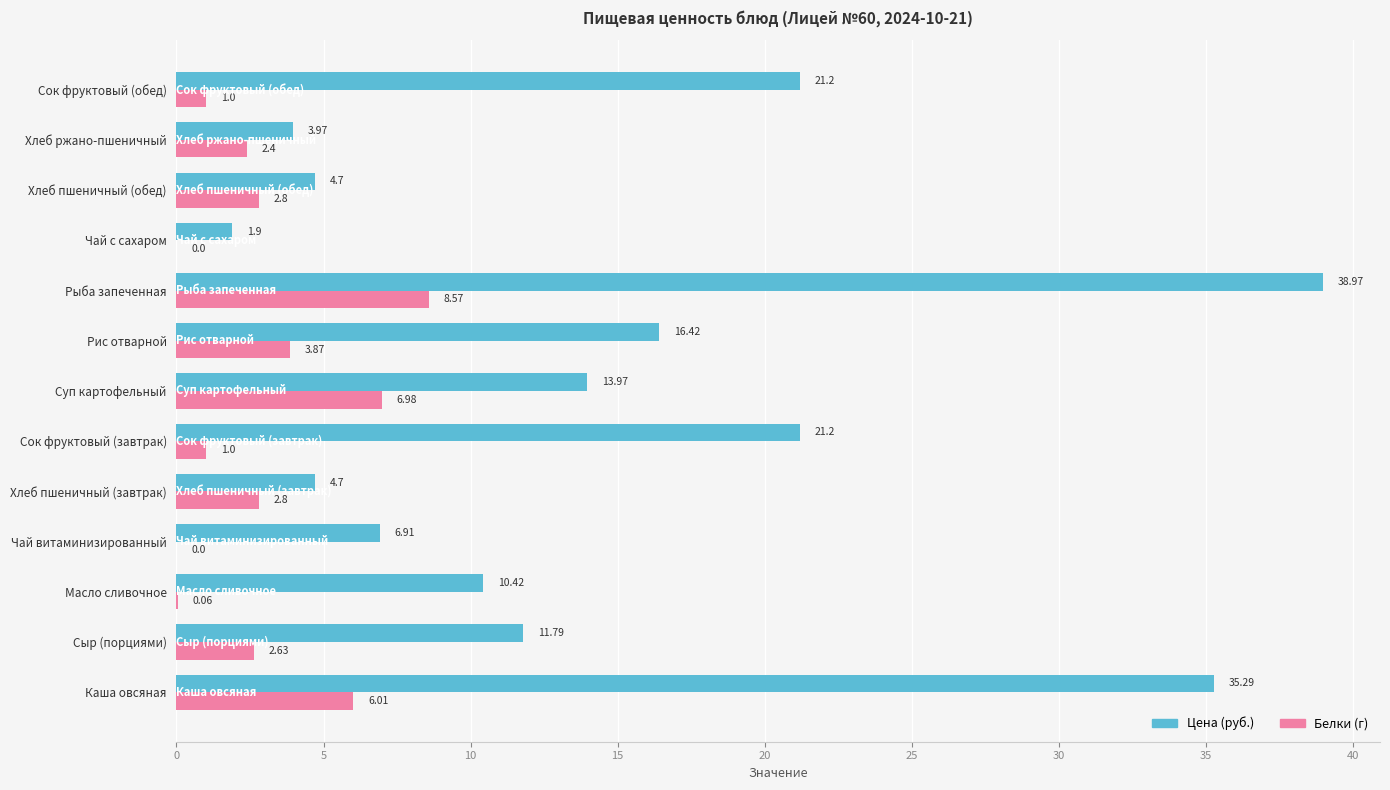

Between Чай витаминизированный and Хлеб пшеничный (обед), which series saw the biggest shift?

Белки (г)